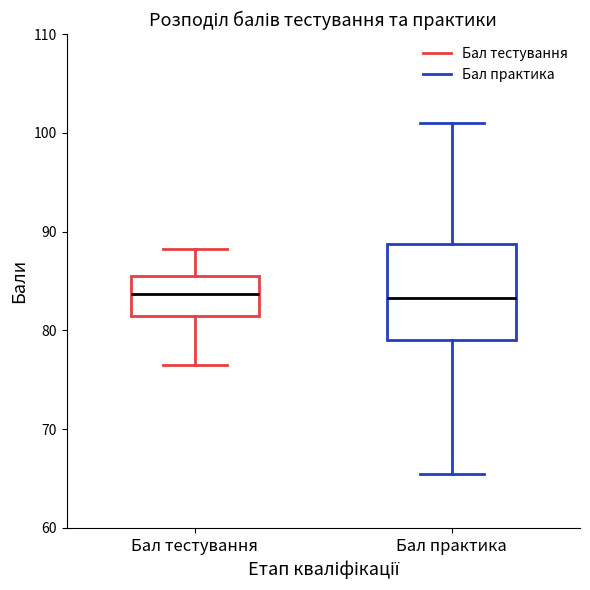

Reading left to right, transcribe this box plot: for each box, give where its median line is, the range the box spans, and where its two whiskers end, as read against the y-axis. The values are not printed on the chart, so give them approximately, as read against the axis.

Бал тестування: median 84, box 81 to 86, whiskers 77 to 88
Бал практика: median 83, box 79 to 89, whiskers 66 to 101